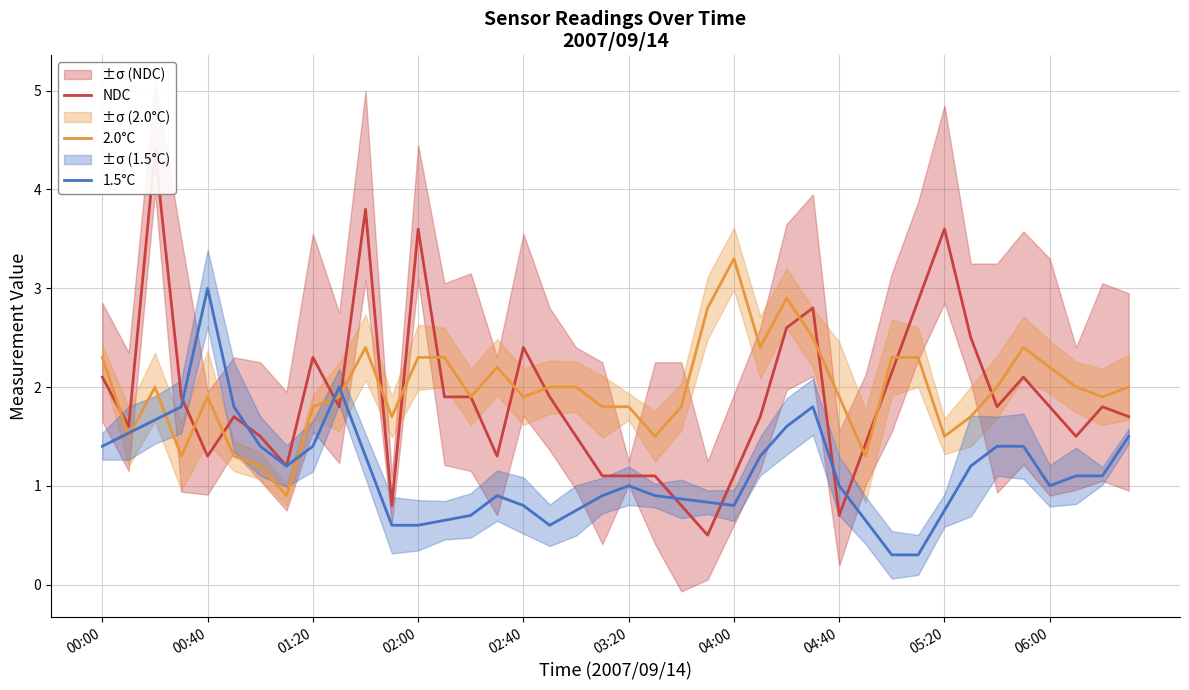

The 1.5°C series shows 0.8 at 04:00. True or false?

True